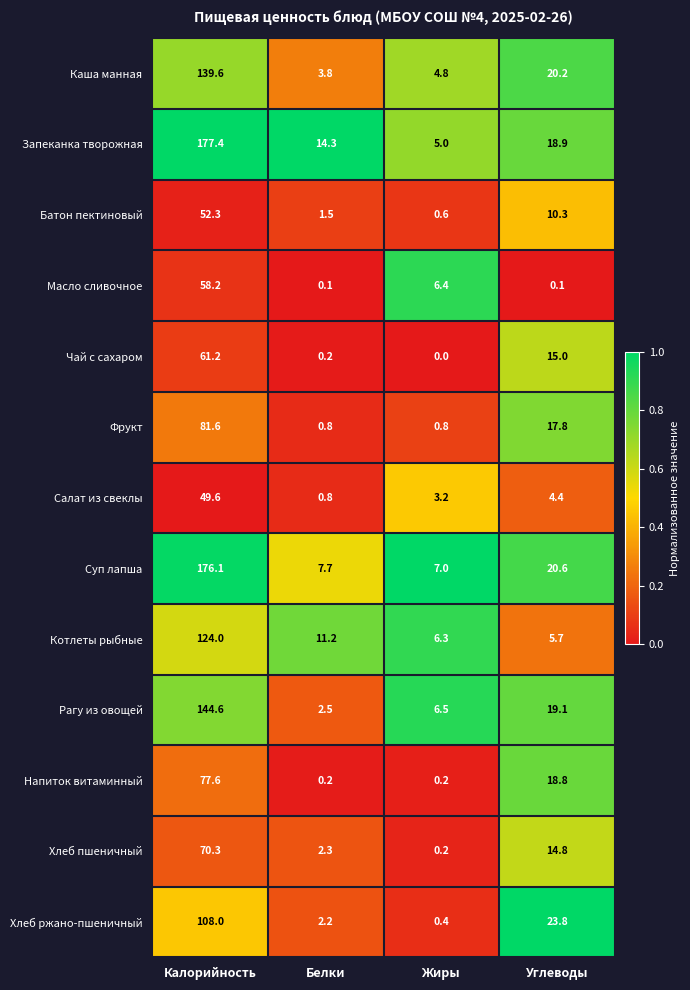

What is the maximum value shown in the chart?

177.4